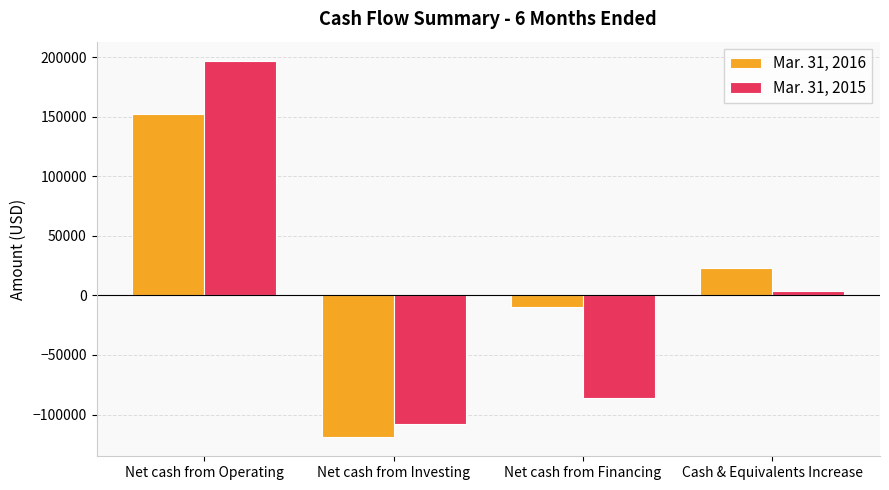

Reading right to left, transcribe all the data shown in this chart.

Mar. 31, 2016: Cash & Equivalents Increase=23307	Net cash from Financing=-9890	Net cash from Investing=-119186	Net cash from Operating=152383
Mar. 31, 2015: Cash & Equivalents Increase=3639	Net cash from Financing=-85818	Net cash from Investing=-107700	Net cash from Operating=197157